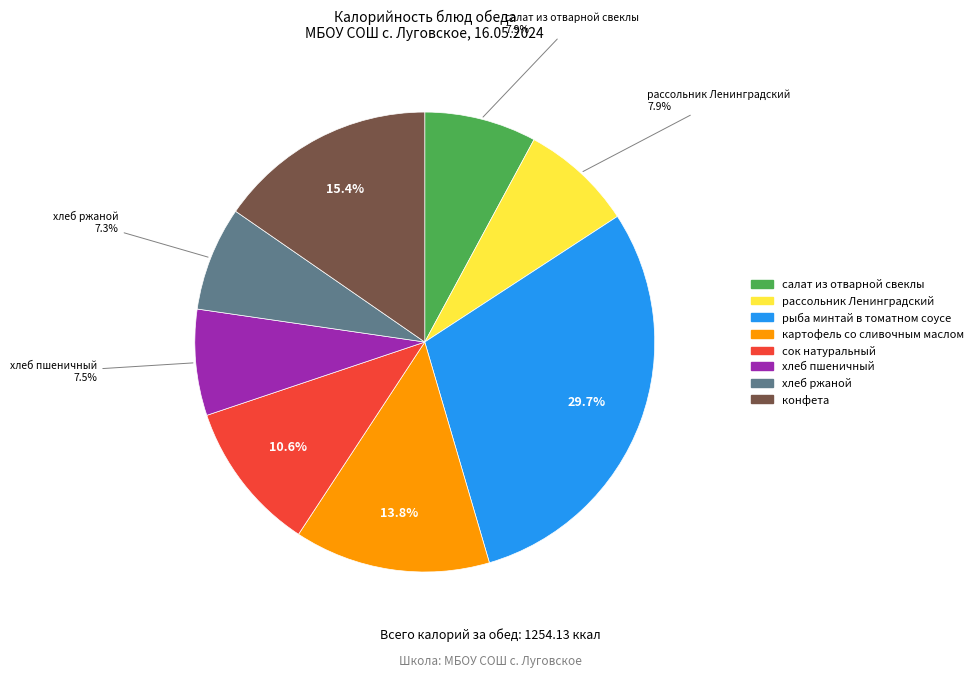

To the nearest percent, what is the difference between the сок натуральный and конфета slice percentages?

5%